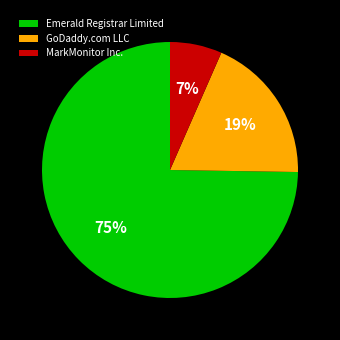

Which has a higher value, GoDaddy.com LLC or Emerald Registrar Limited?

Emerald Registrar Limited